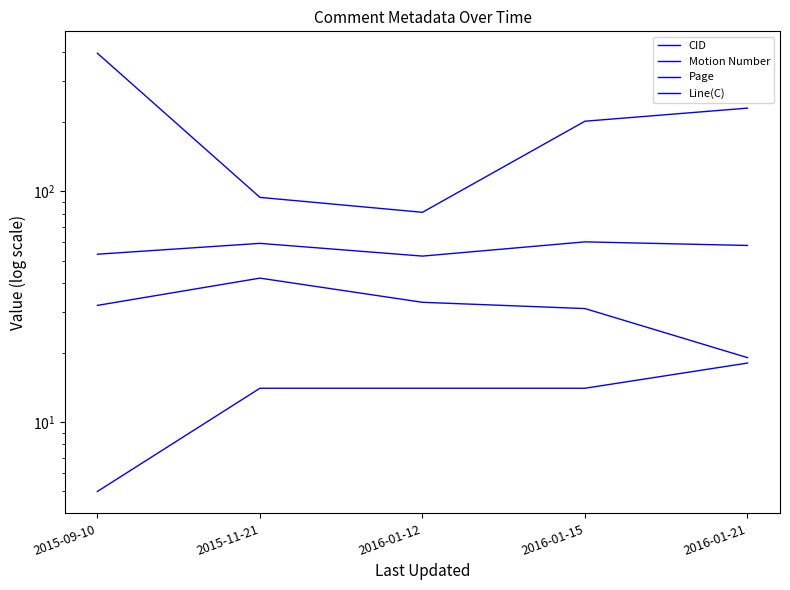

What is the difference between the maximum and second lowest values in the CID series?

302.0